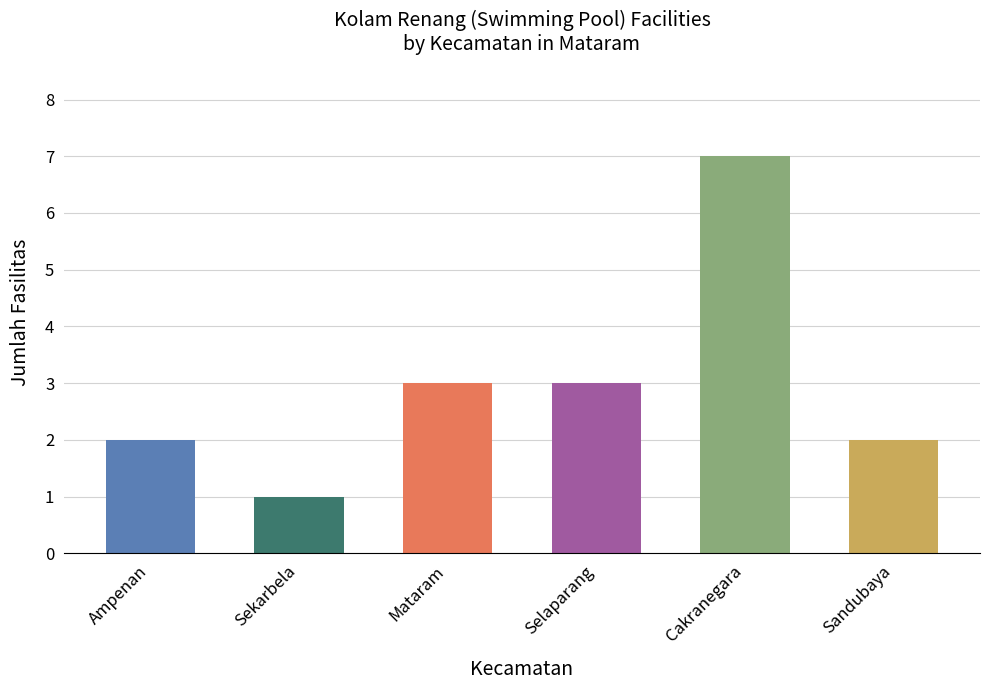

What position from the left is Mataram?

3